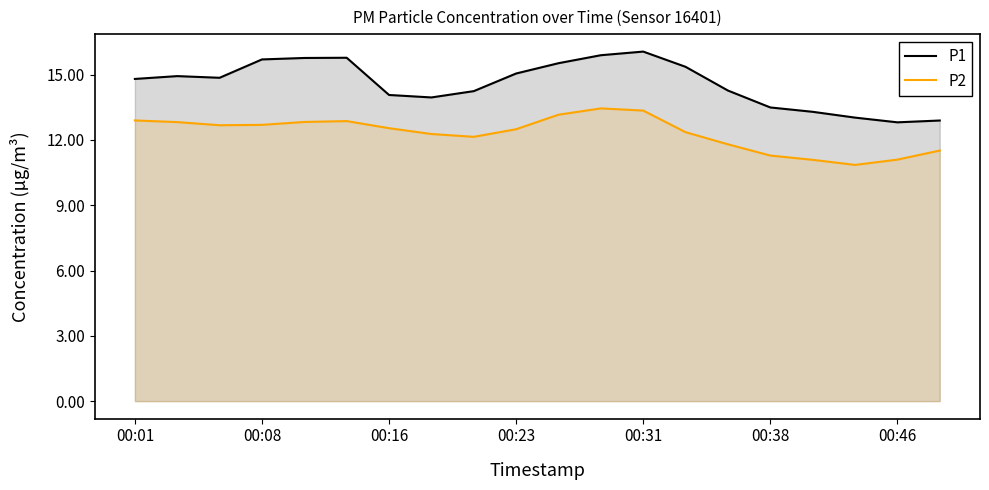

What is the greatest value displayed?

16.1